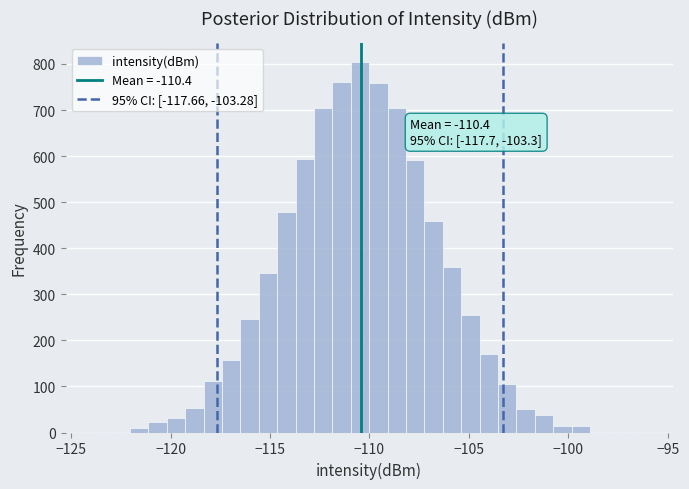

Around what value on the x-axis is the tallest bar? Give the approximate position of its centre, as read against the axis.

-110.5